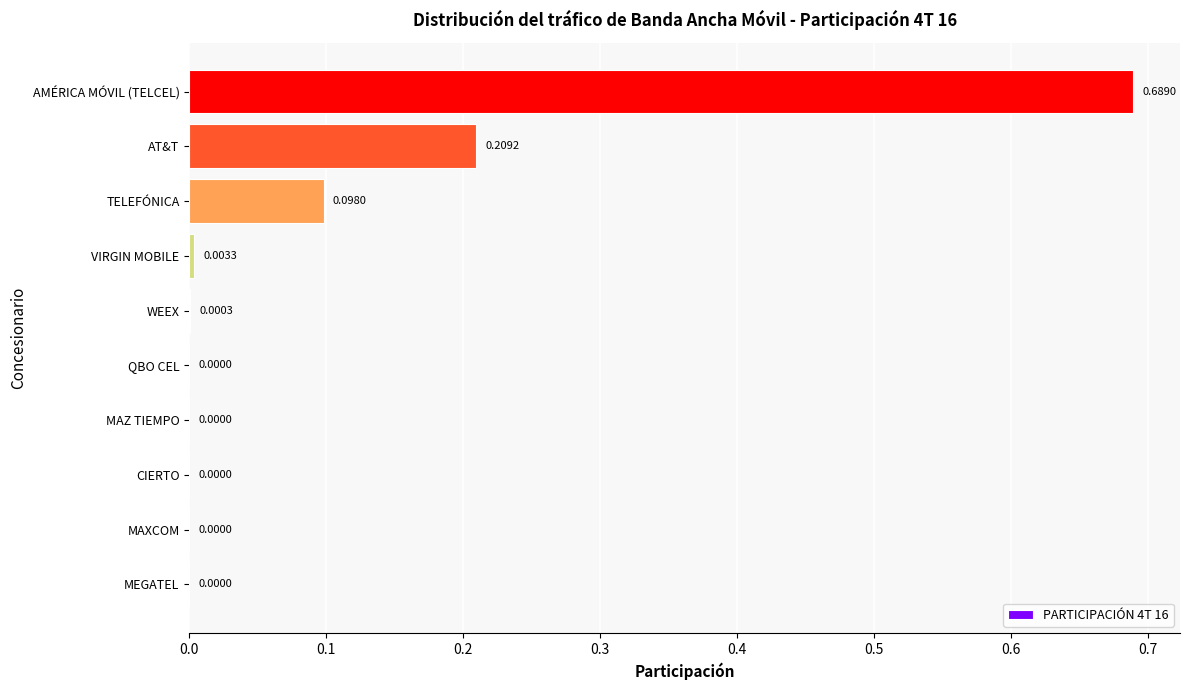

Are the bars horizontal?

Yes